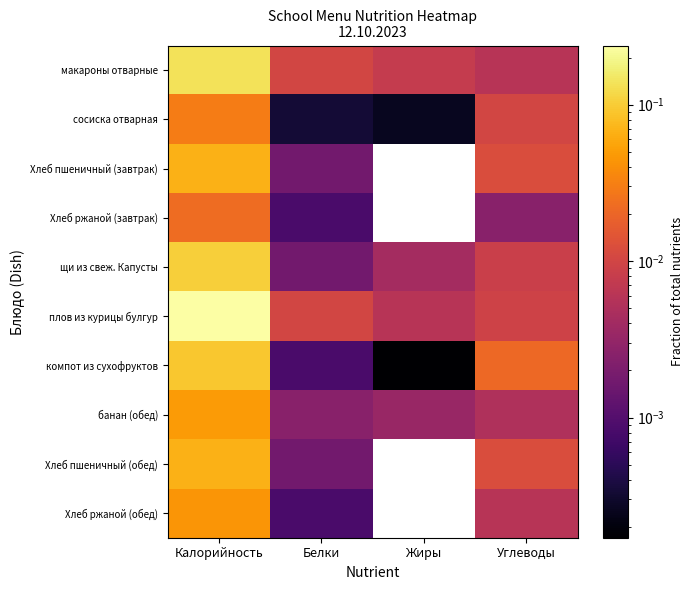

At which category is the sum across all series the highest?

Калорийность